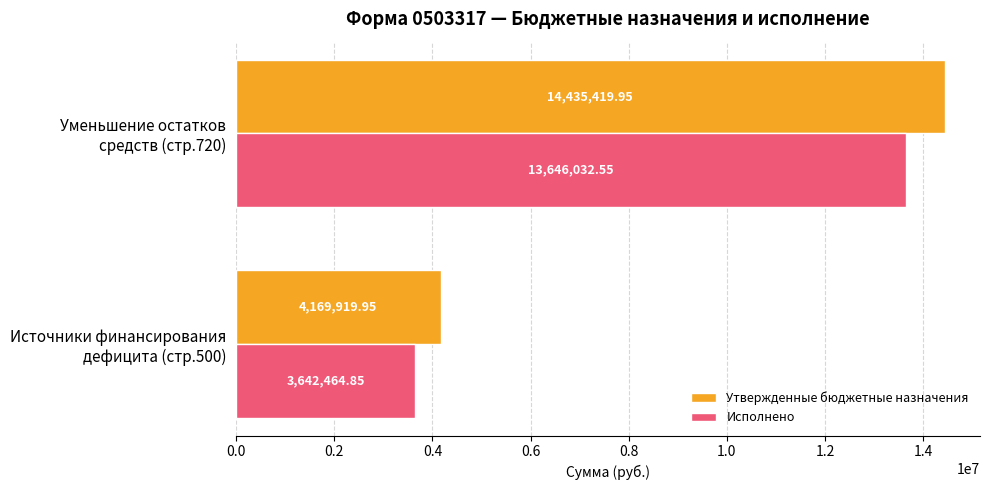

What is the sum of all Исполнено values?

17288497.4